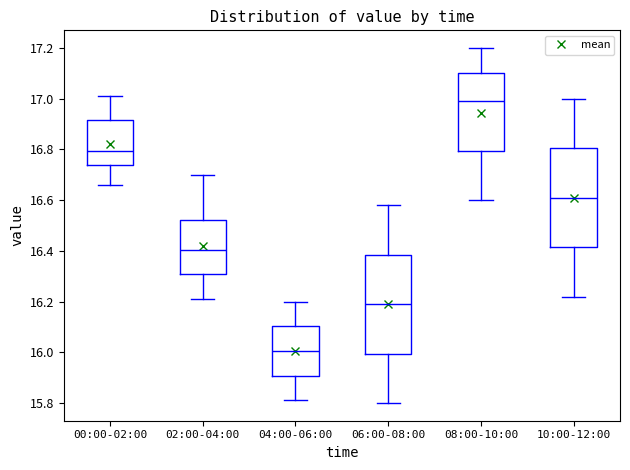

Reading left to right, transcribe this box plot: for each box, give where its median line is, the range the box spans, and where its two whiskers end, as read against the y-axis. The values are not printed on the chart, so give them approximately, as read against the axis.

00:00-02:00: median 16.80, box 16.74 to 16.92, whiskers 16.66 to 17.02
02:00-04:00: median 16.40, box 16.30 to 16.52, whiskers 16.22 to 16.70
04:00-06:00: median 16.00, box 15.90 to 16.10, whiskers 15.82 to 16.20
06:00-08:00: median 16.20, box 16.00 to 16.38, whiskers 15.80 to 16.58
08:00-10:00: median 17.00, box 16.80 to 17.10, whiskers 16.60 to 17.20
10:00-12:00: median 16.62, box 16.42 to 16.80, whiskers 16.22 to 17.00